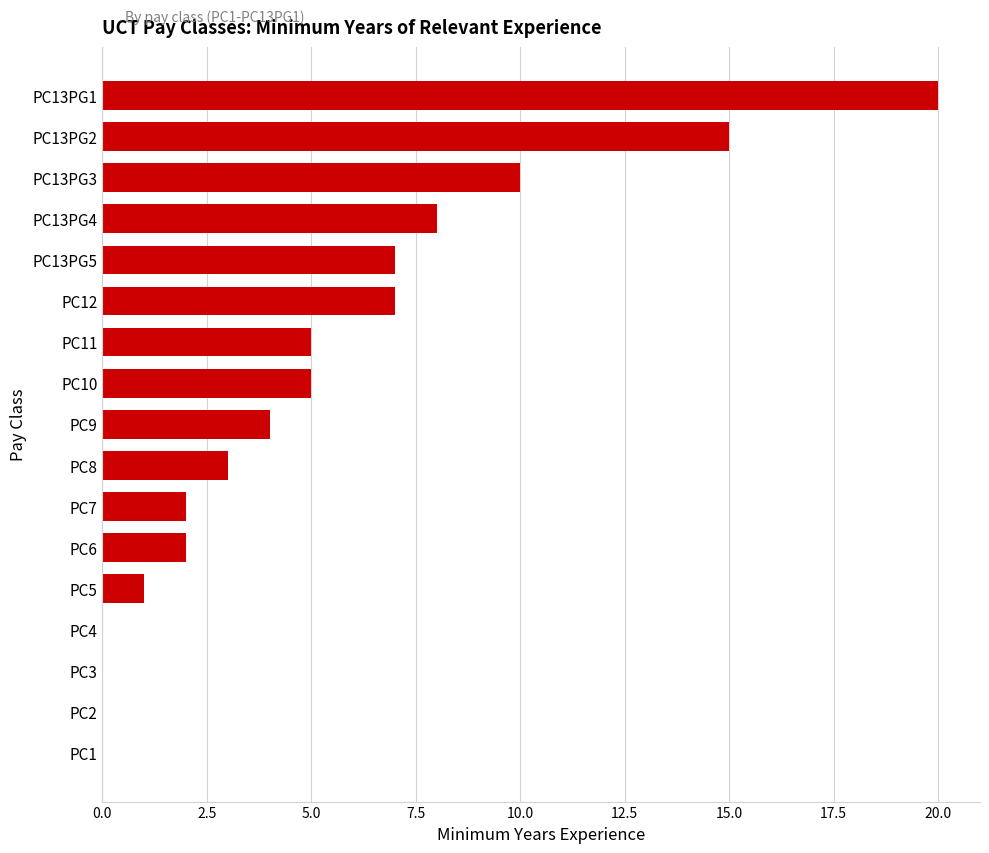

What is the sum of all values?

89